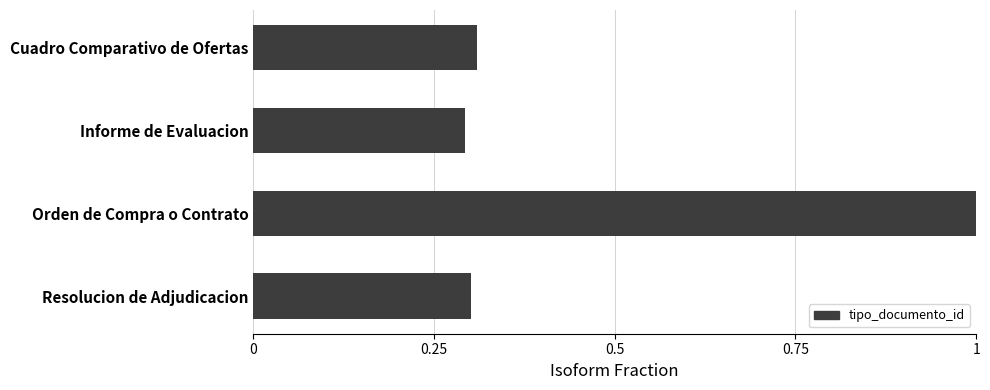

Rank the categories by value from lowest to highest.

Informe de Evaluacion, Resolucion de Adjudicacion, Cuadro Comparativo de Ofertas, Orden de Compra o Contrato